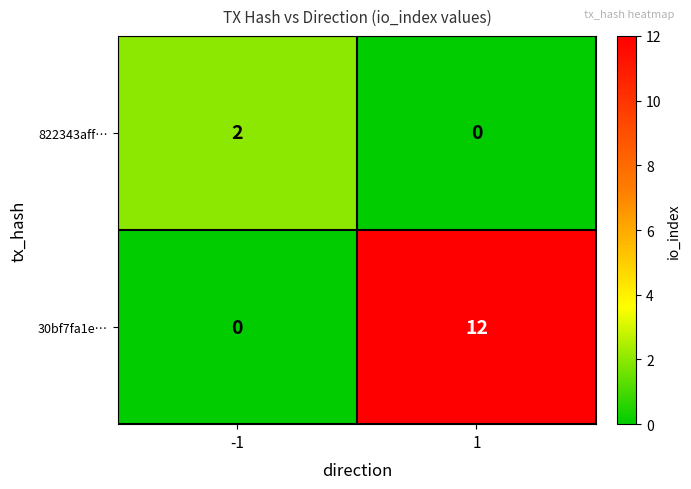

What is the approximate value of 30bf7fa1e… at 1, to the nearest 10?

10